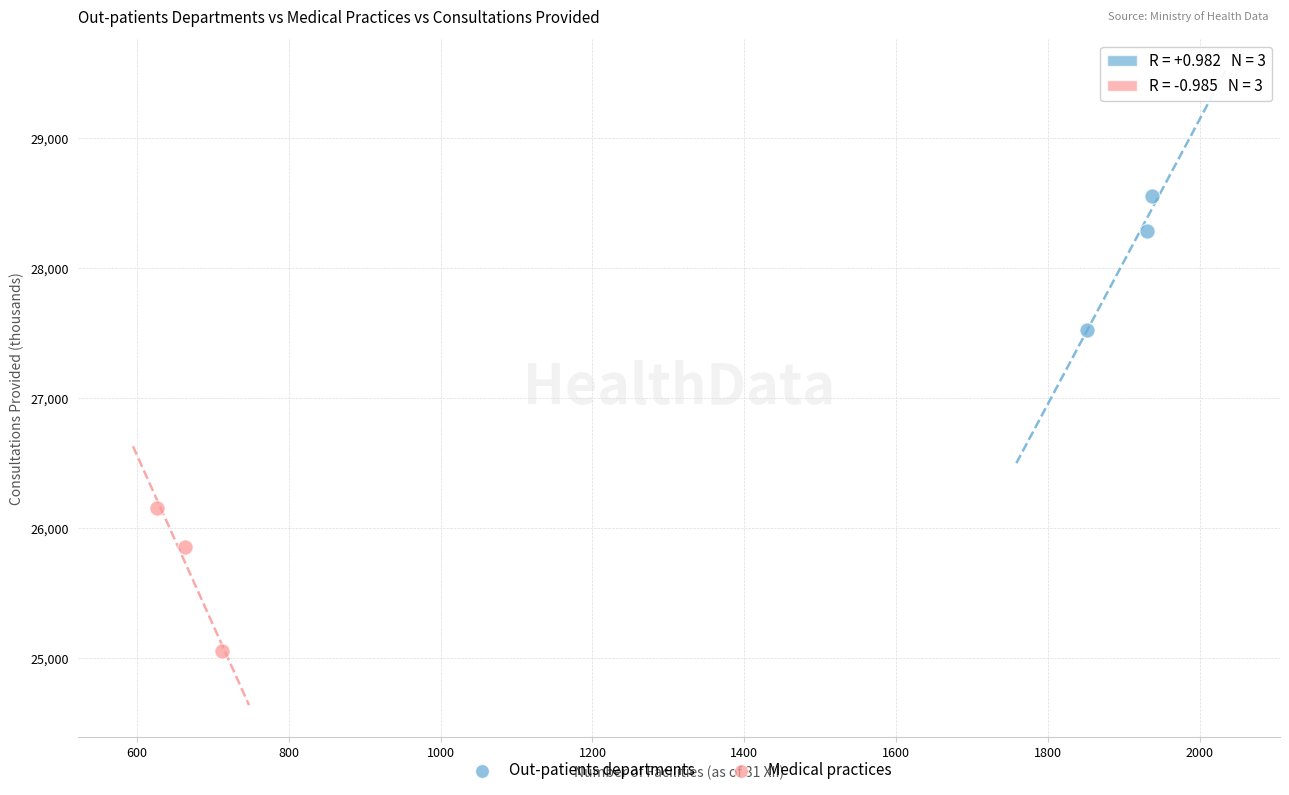

What are all the series names shown in the legend?

Out-patients departments, Medical practices